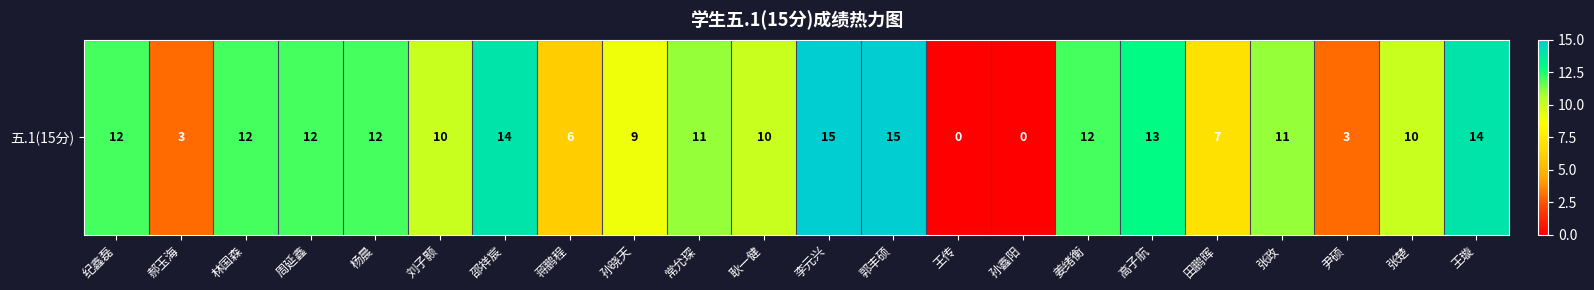

What is the difference between the maximum and minimum values?

15